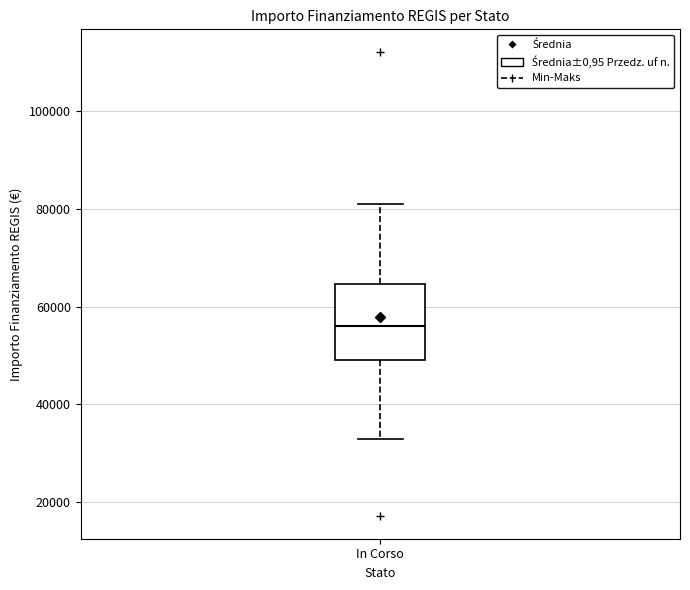

Transcribe this box plot: give where the median line is, the range the box spans, and where the two whiskers end, as read against the y-axis. The values are not printed on the chart, so give them approximately, as read against the axis.

median 56000, box 50000 to 64000, whiskers 32000 to 80000